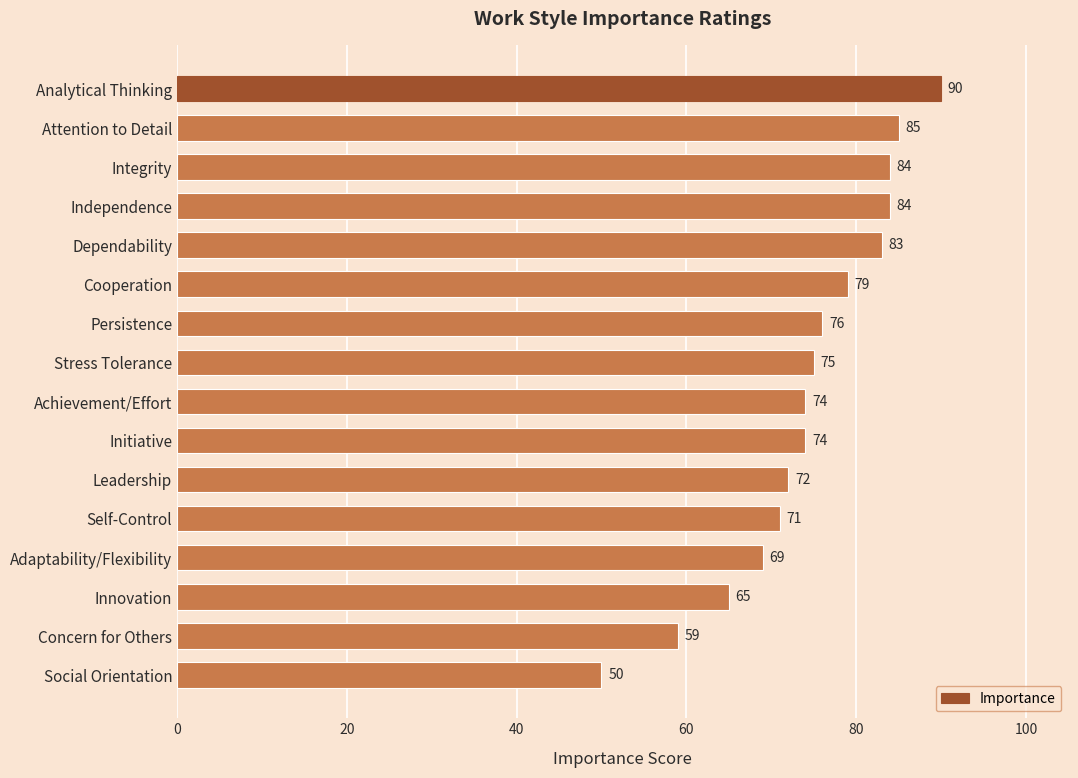

What value does the data have at Innovation?

65